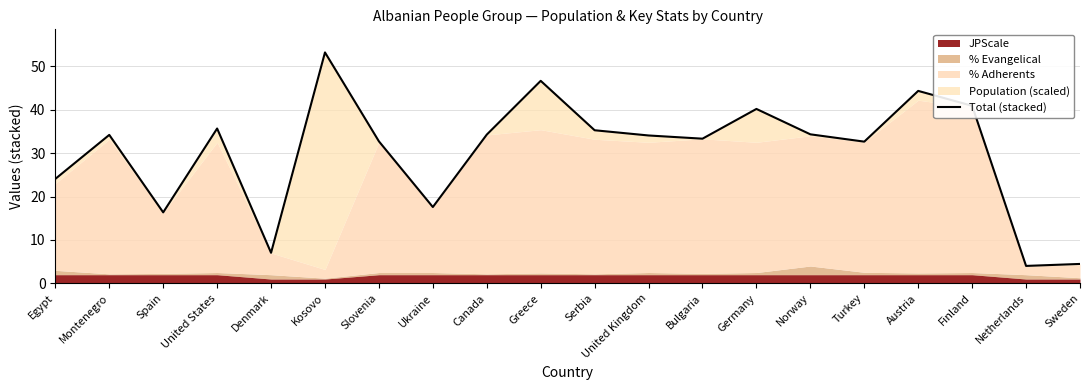

What is the greatest value displayed?

53.2